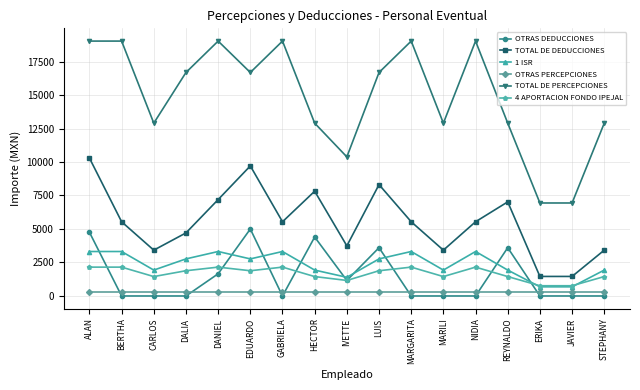

True or false: TOTAL DE PERCEPCIONES has more than 0 interior local peaks.

True